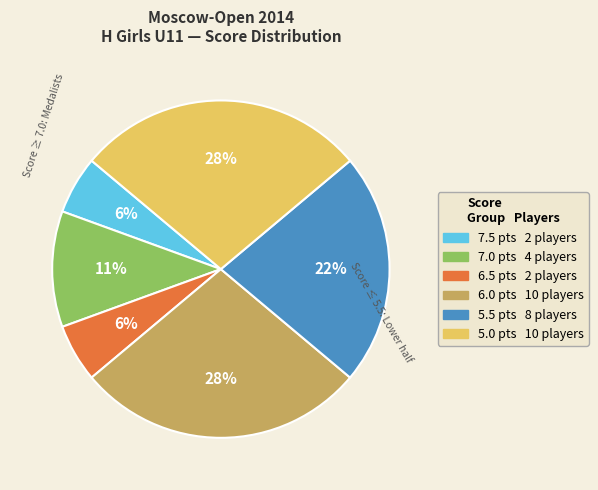

To the nearest percent, what is the average slice percentage?

17%